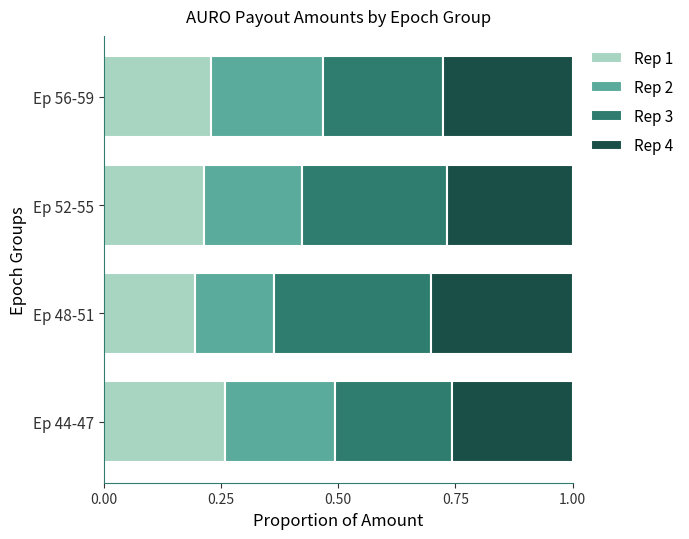

True or false: Rep 1 has a value of 0.4 at Ep 44-47.

False